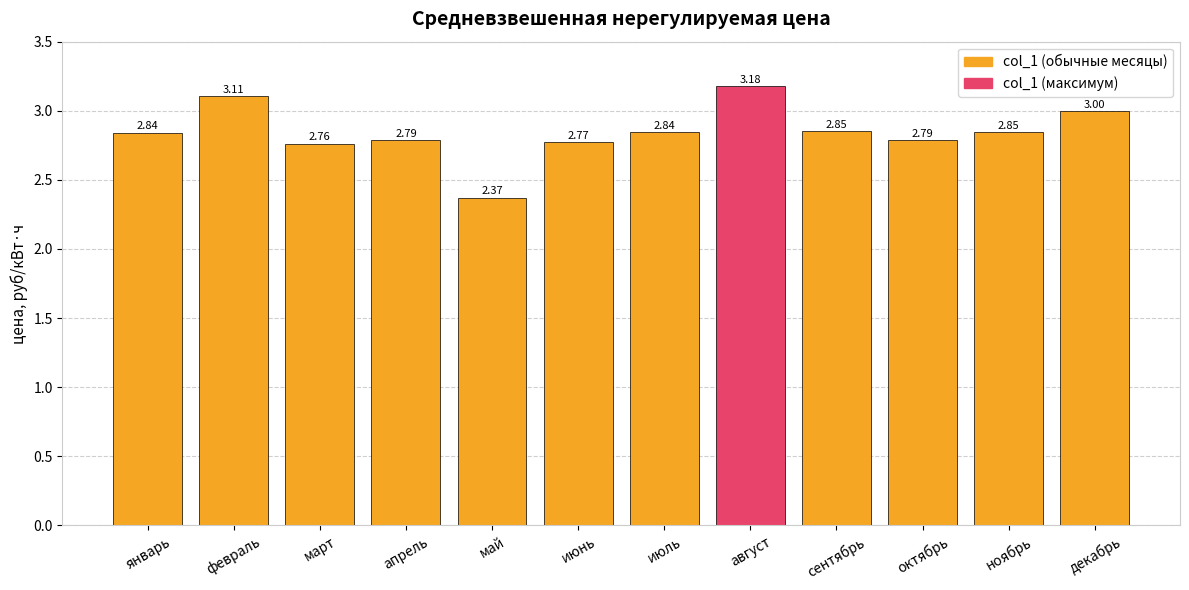

What is the label of the 3rd bar from the right?

октябрь